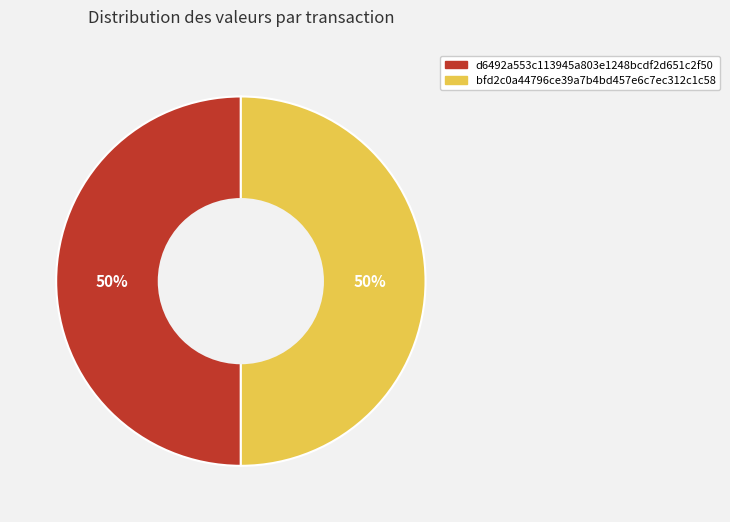

To the nearest percent, what is the difference between the largest and smallest slice percentages?

0%